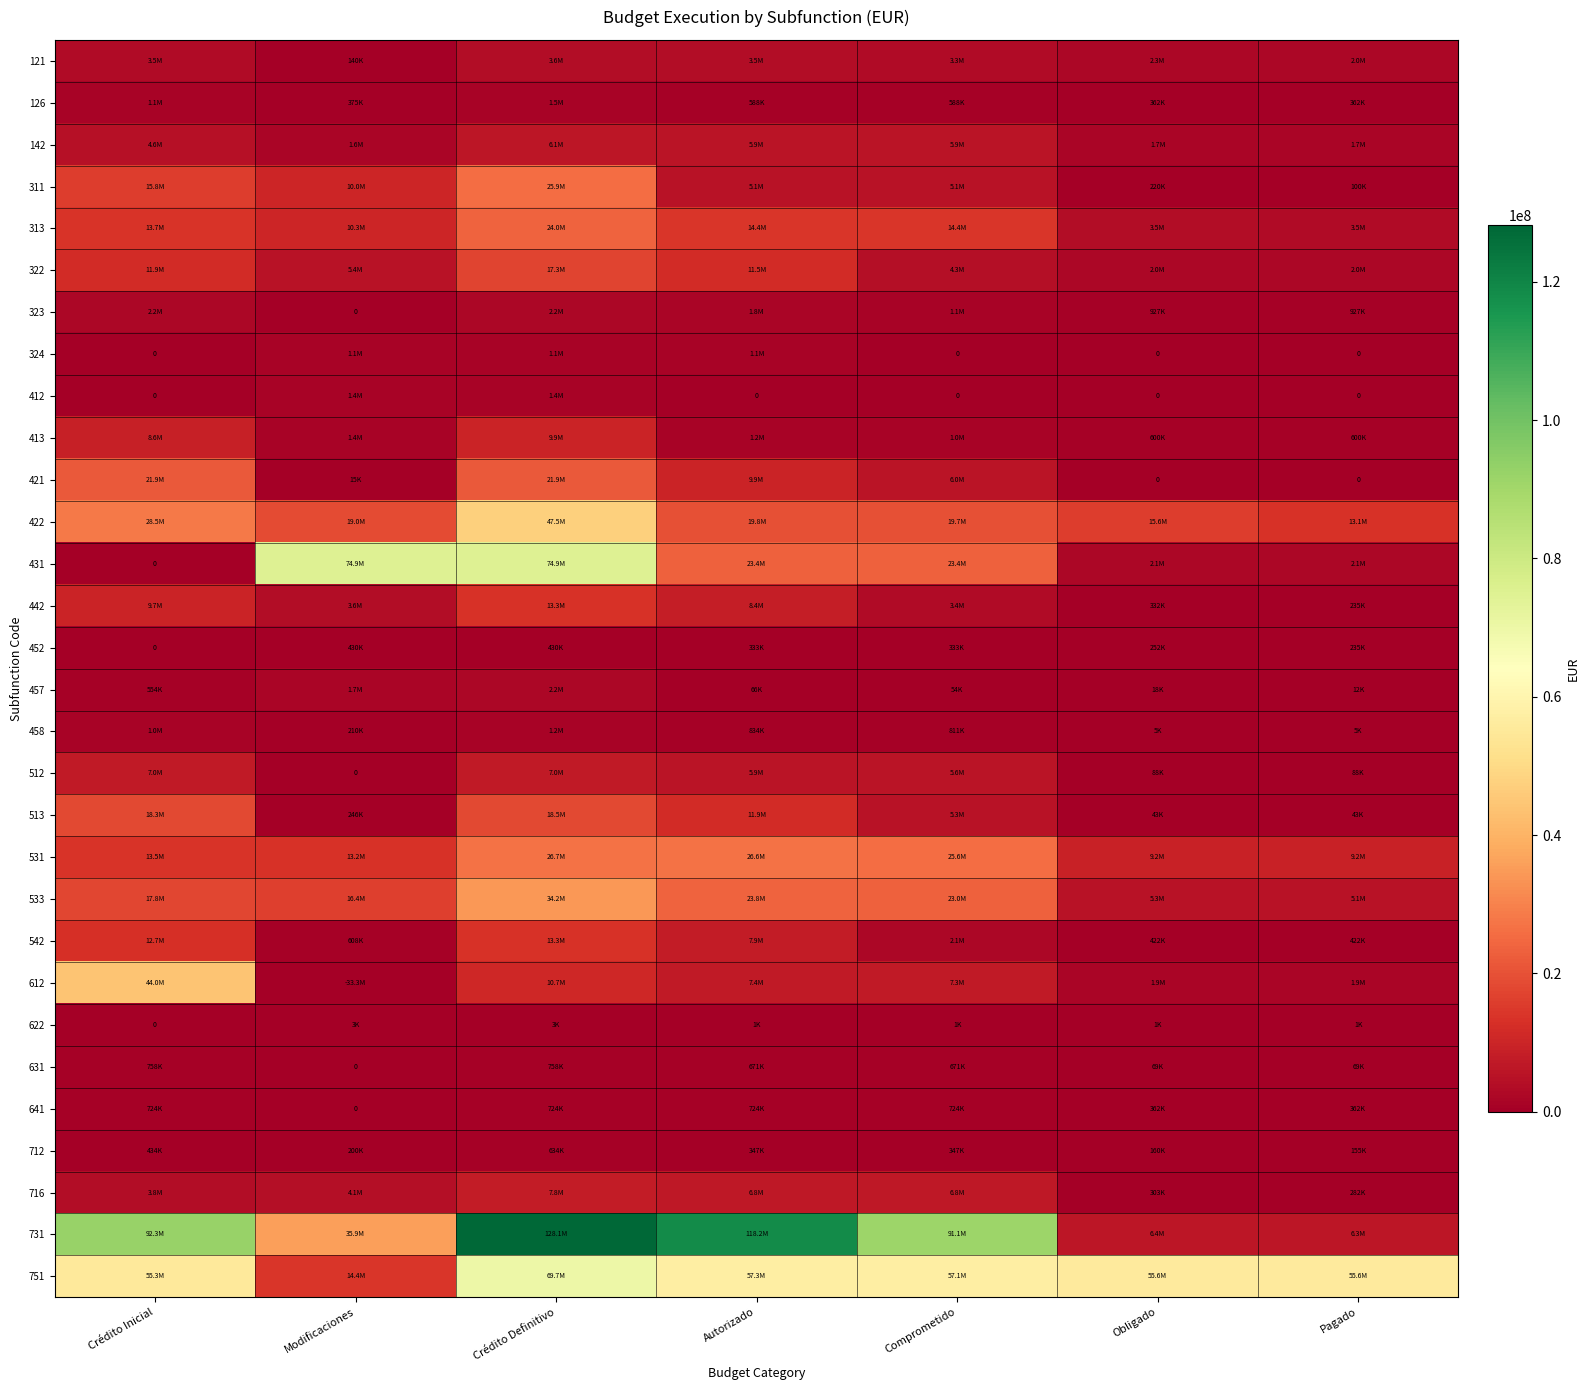

Rank the series at Autorizado from highest to lowest value.

731, 751, 531, 533, 431, 422, 313, 513, 322, 421, 442, 542, 612, 716, 512, 142, 311, 121, 323, 413, 324, 458, 641, 631, 126, 712, 452, 457, 622, 412